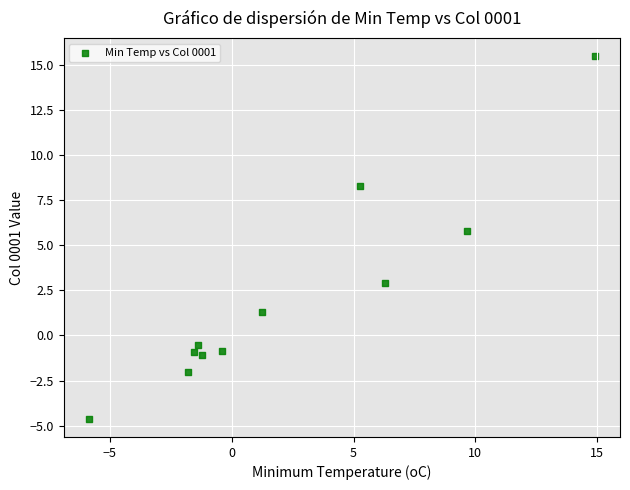

What is the average X value?

2.3